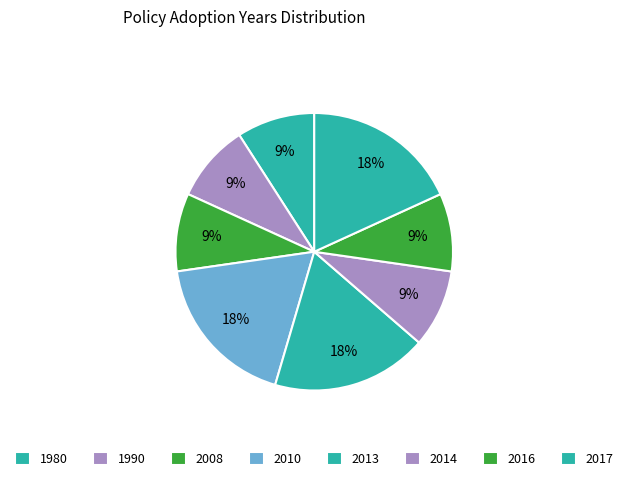

How many segments does this pie chart have?

8